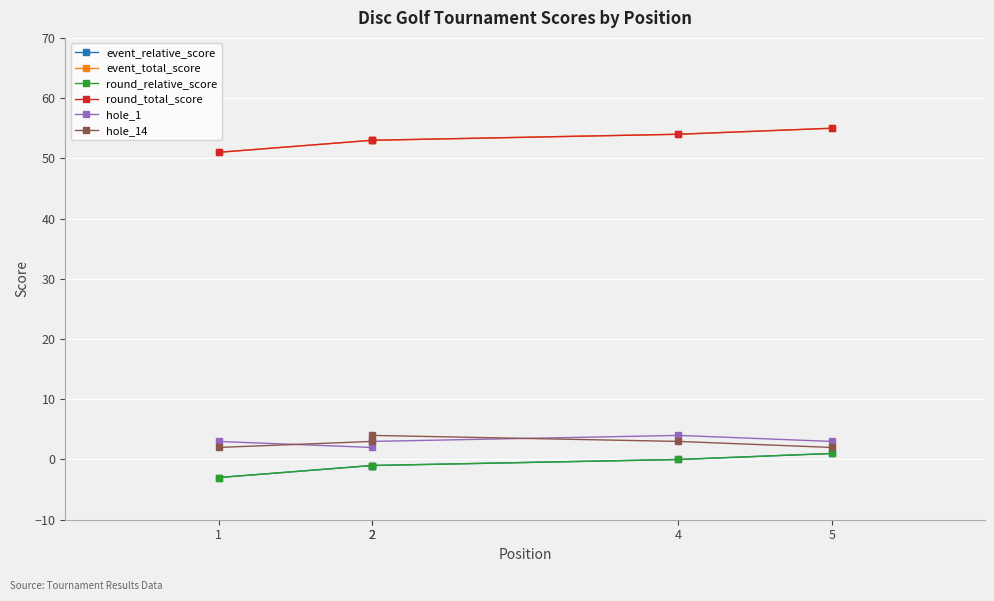

At which label does hole_14 first exceed 3?

2